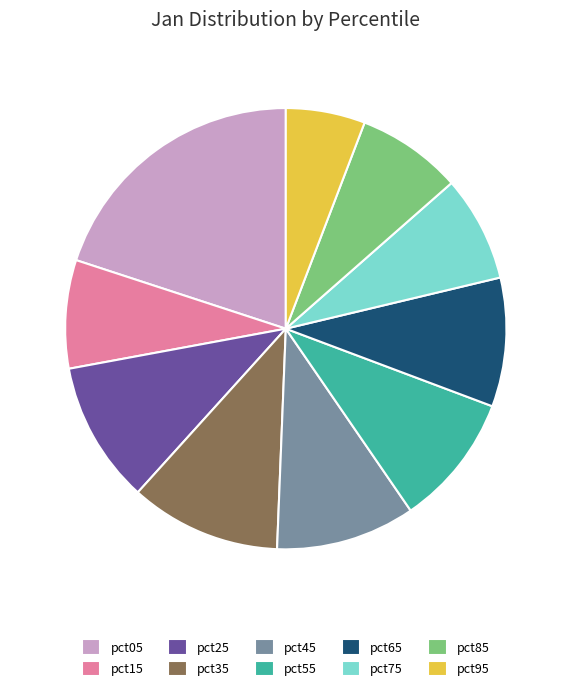

Combined, do pct75 and pct95 account for over 50%?

No